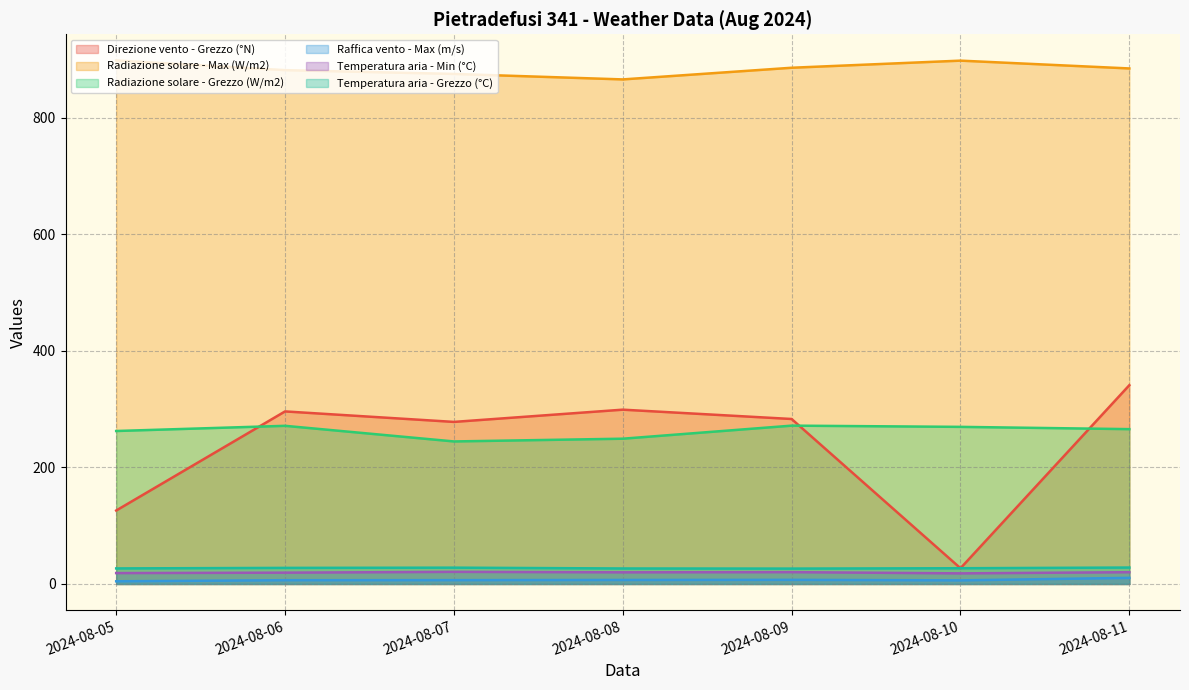

Which series has the largest total across all categories?

Radiazione solare - Max (W/m2)